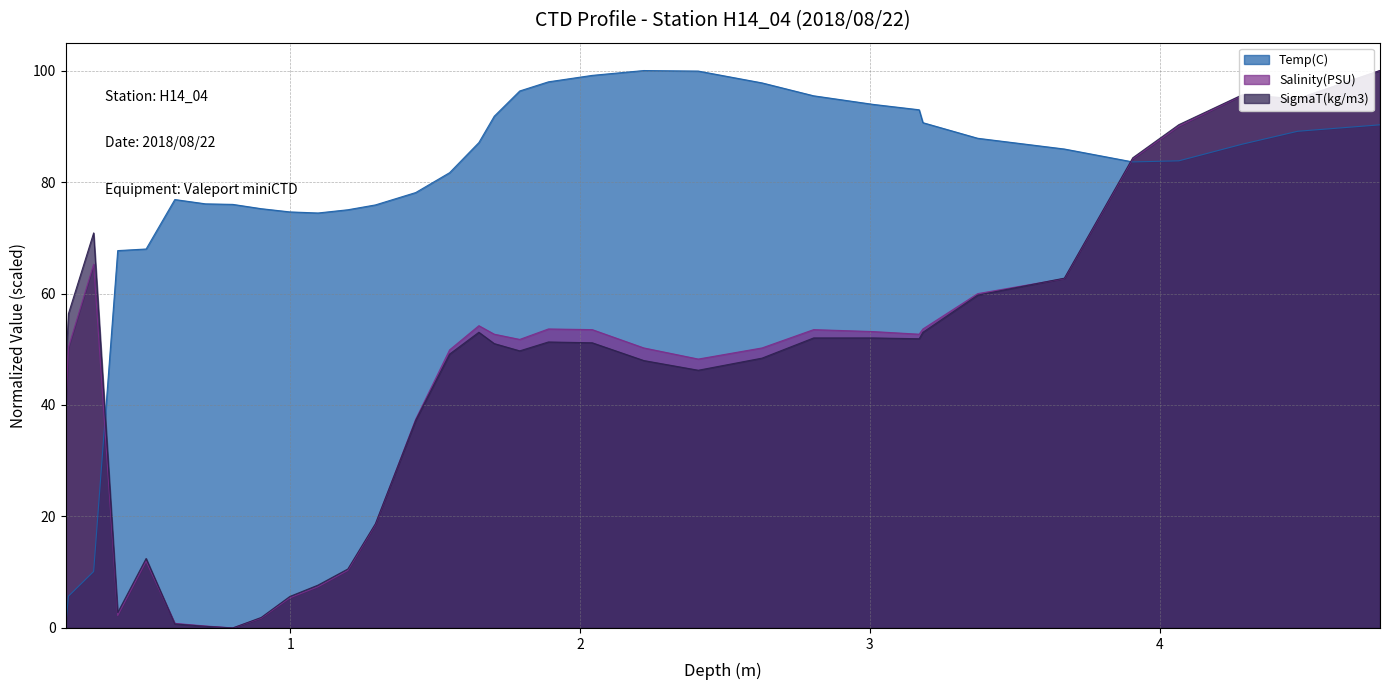

What is the sum of all Salinity(PSU) values?

1515.5